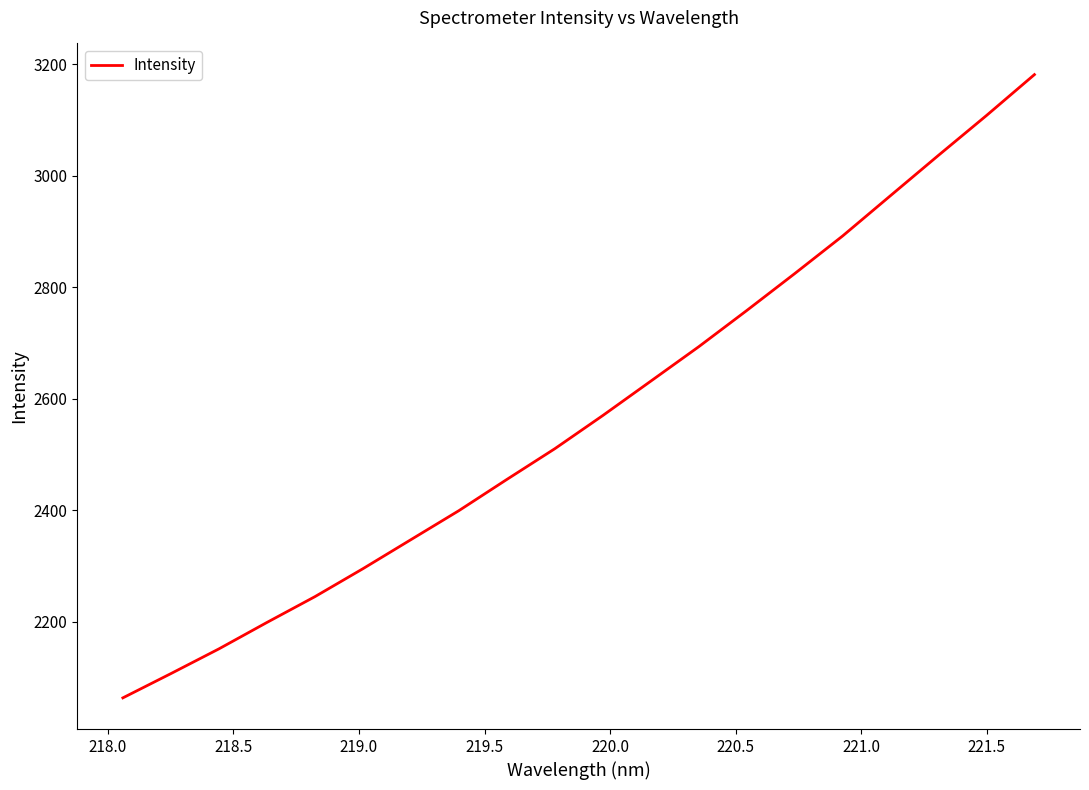

What is the maximum value shown in the chart?

3181.2